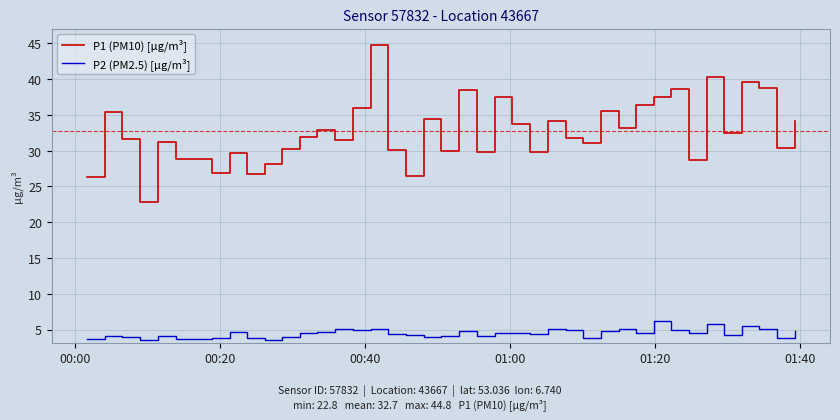

What is the minimum value for P2 (PM2.5) [µg/m³]?

3.5